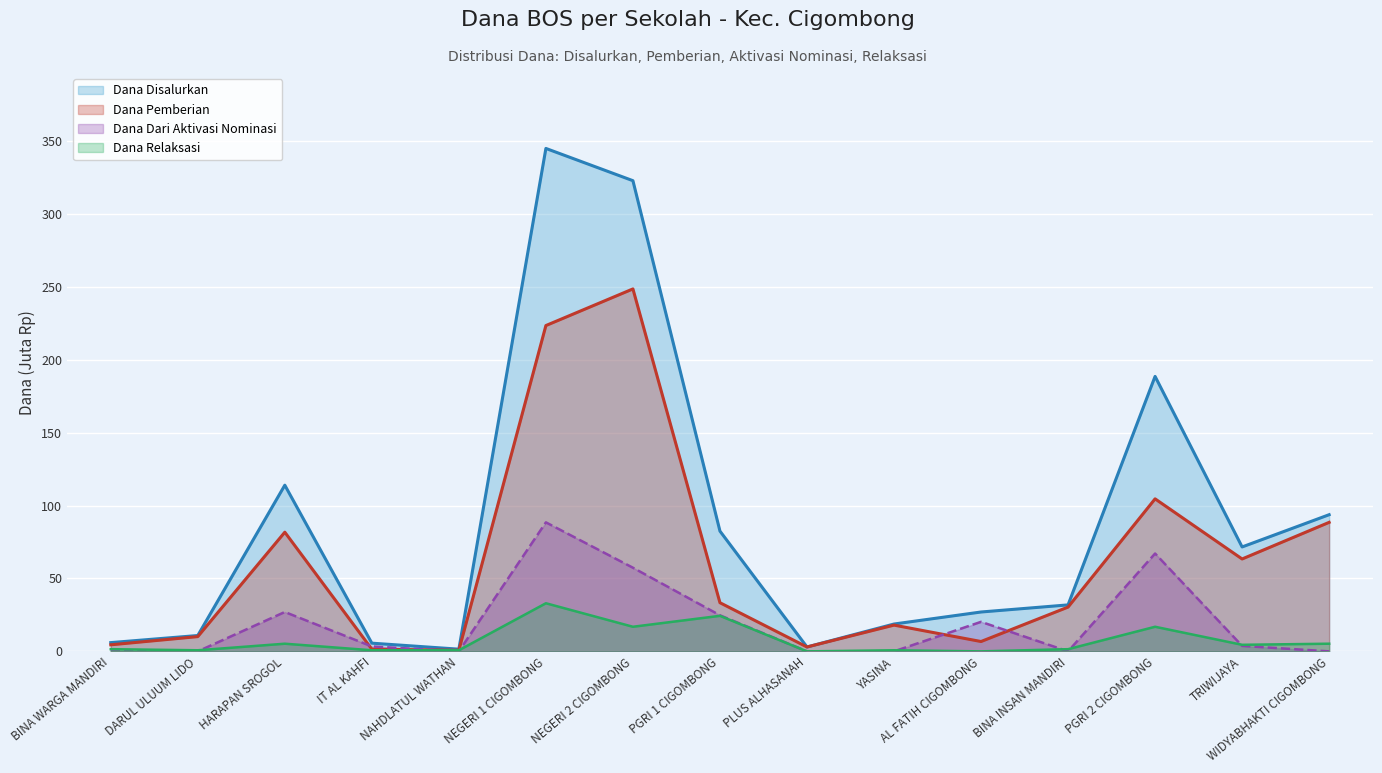

The Dana Disalurkan series shows 161.6 at WIDYABHAKTI CIGOMBONG. True or false?

False